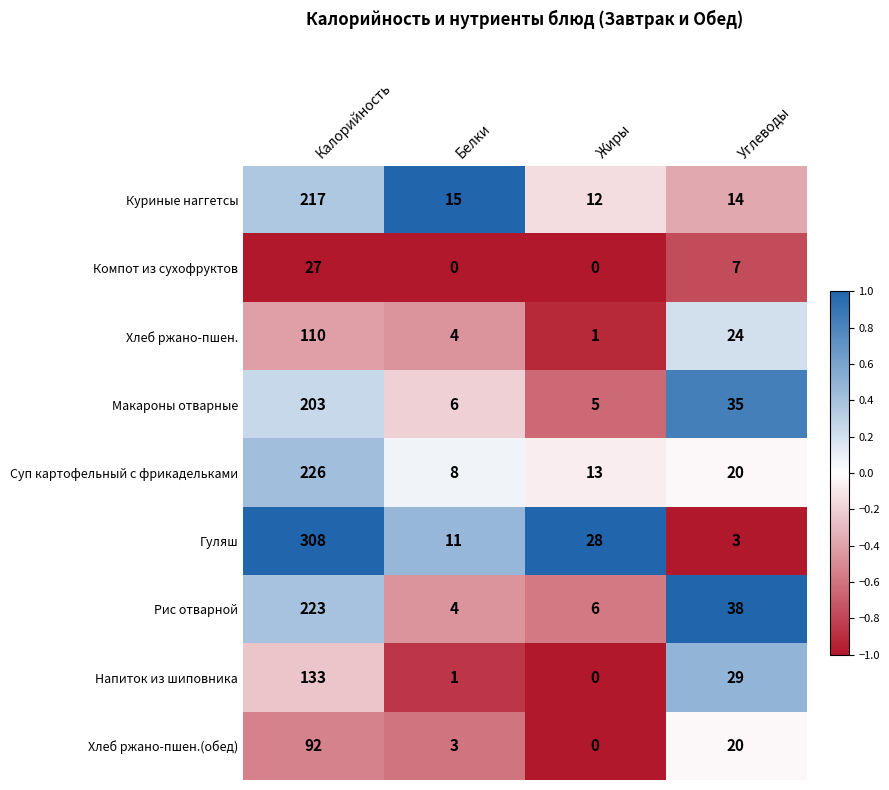

What is the total value across all series at Калорийность?

1539